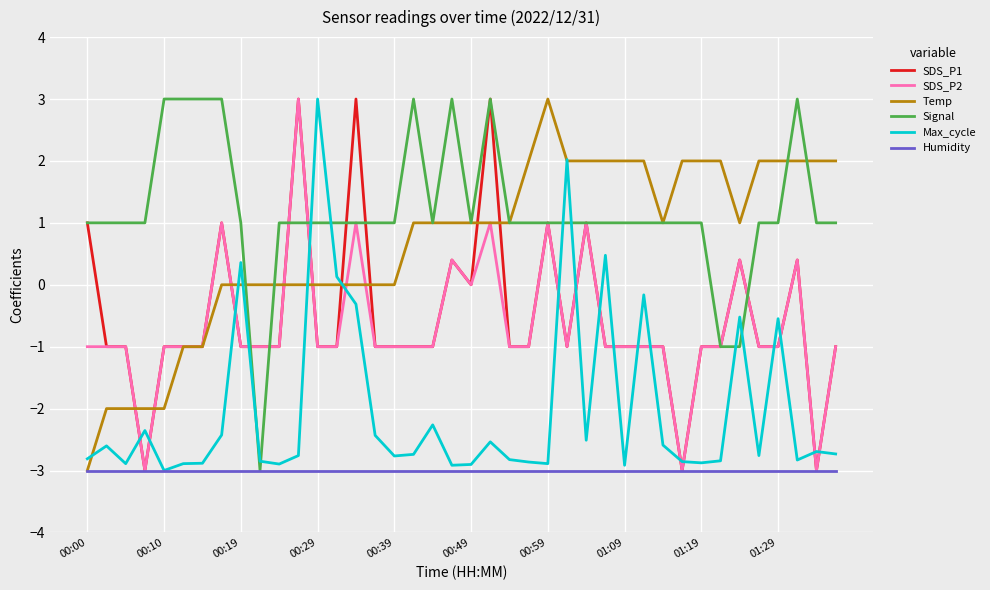

Which series ends up on top after the final intersection of Max_cycle and Signal?

Signal